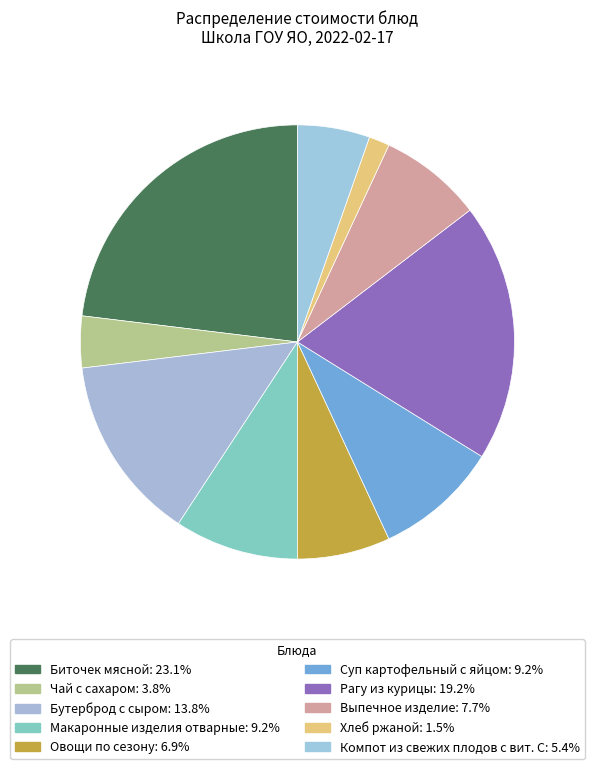

How many slices are in this pie chart?

10